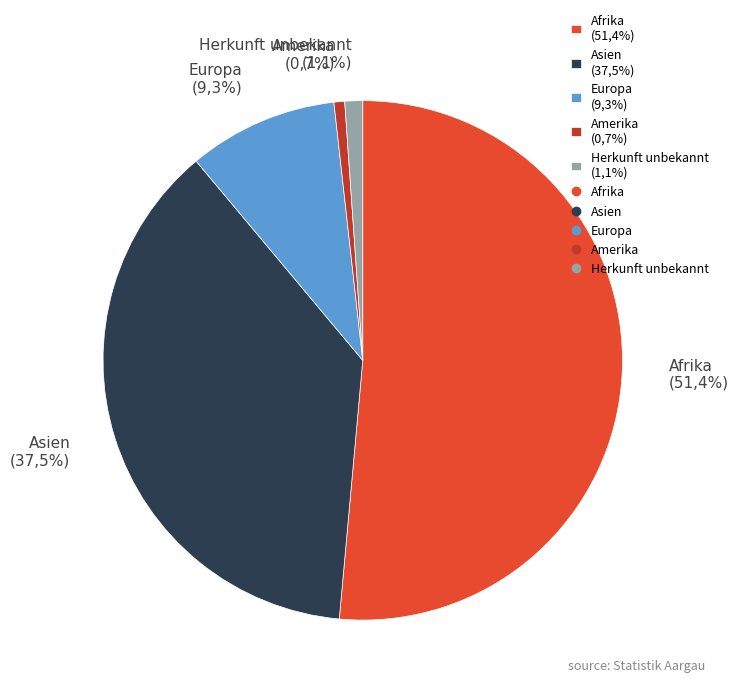

To the nearest percent, what portion does Europa represent?

9%